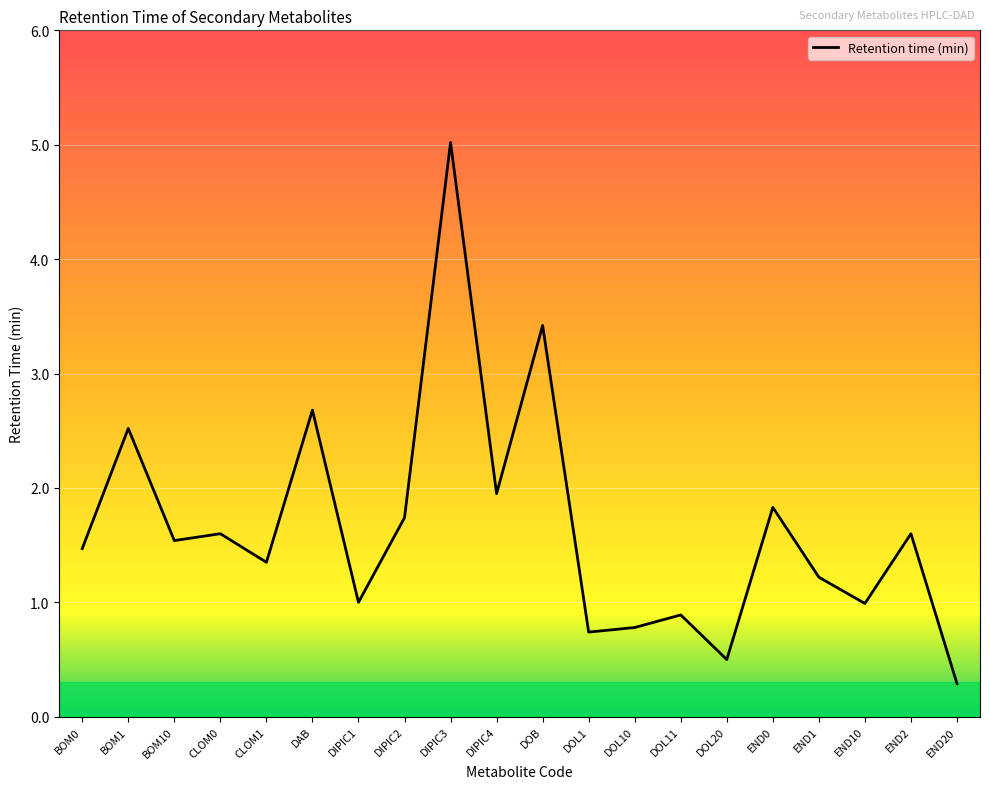

Count the number of data series in this chart.

1